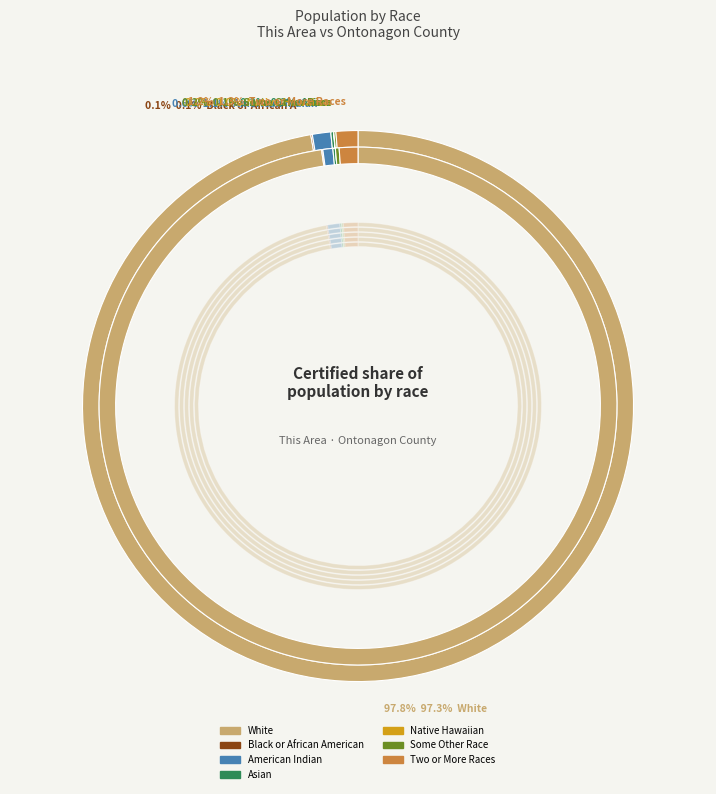

Combined, do White alone and Some Other Race alone account for over 50%?

Yes